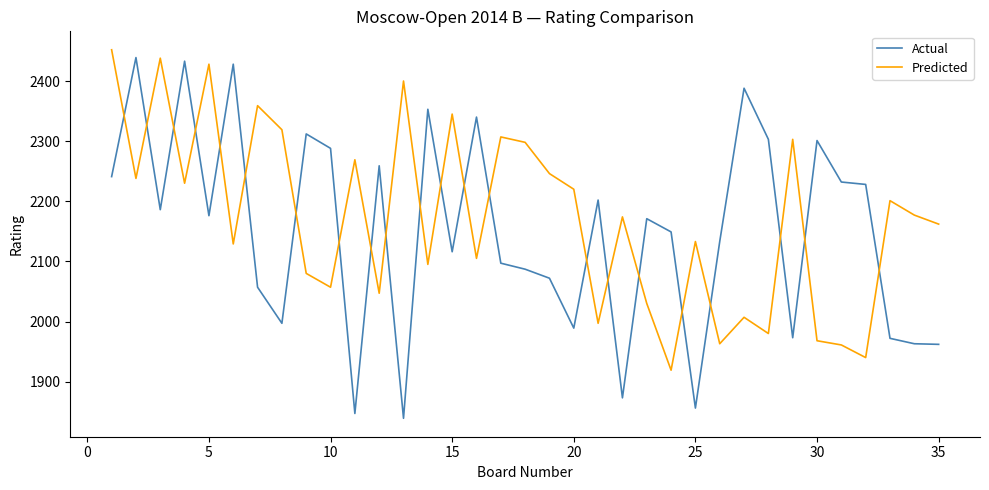

Which series has the largest range (max minus min)?

Actual